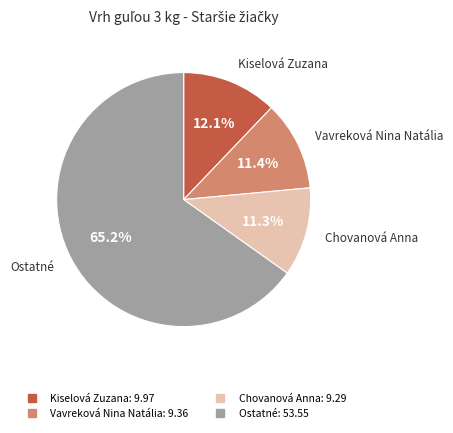

Count the number of slices in the pie.

4